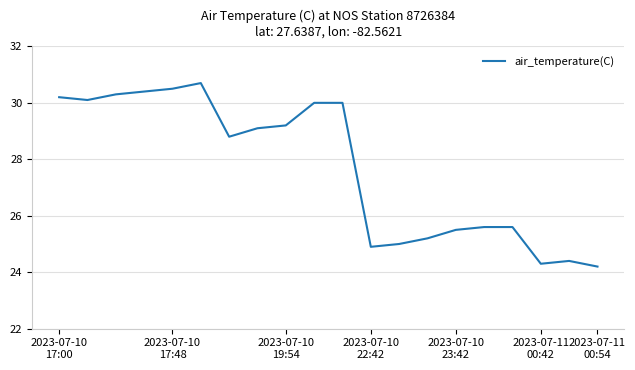

What is the difference between the maximum and minimum values?

6.5